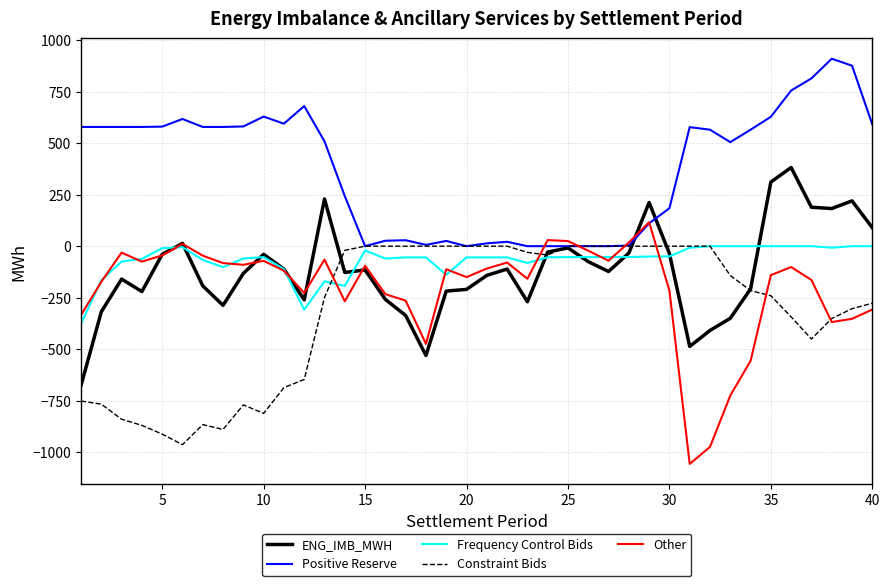

Does the chart have visible grid lines?

Yes